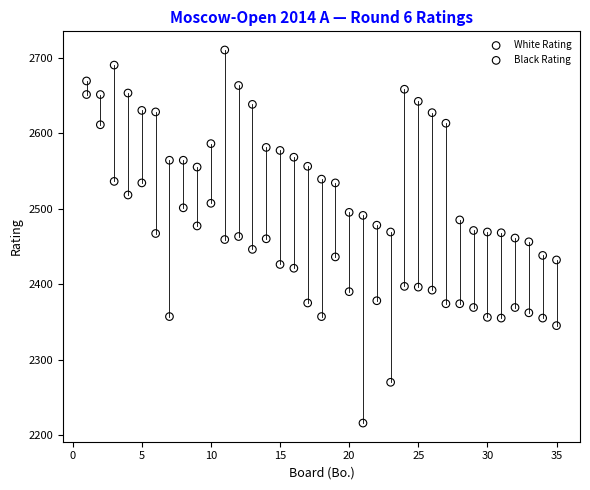

Which series contains the highest Y value?

White Rating